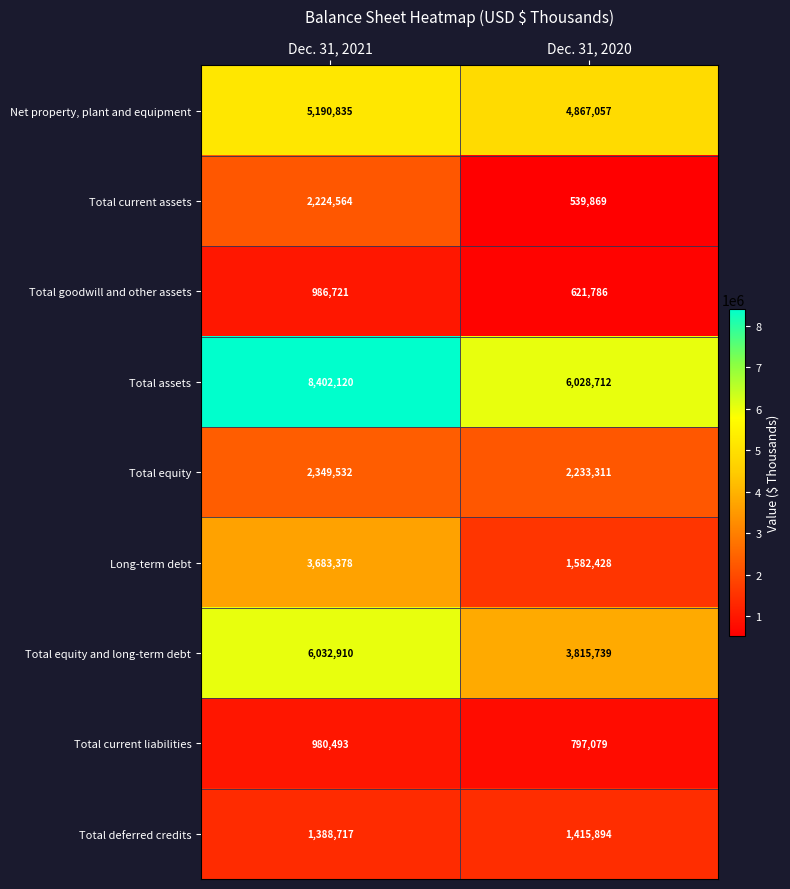

Is it true that Long-term debt equals 2263631 at Dec. 31, 2021?

False